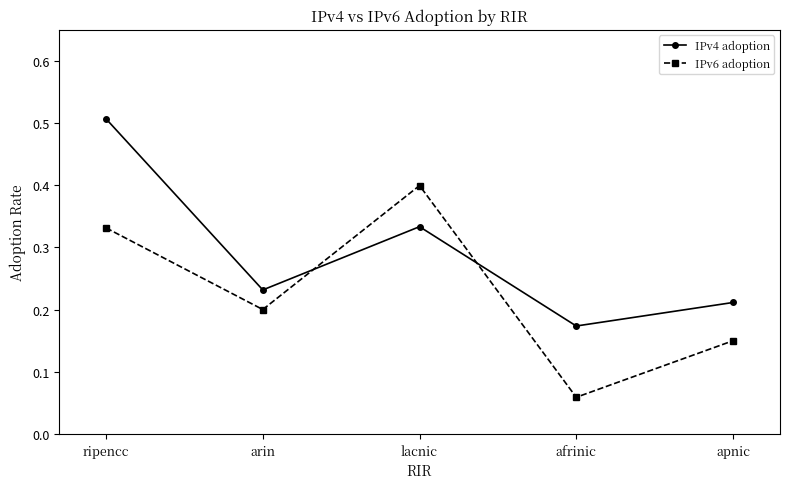

What are all the series names shown in the legend?

IPv4 adoption, IPv6 adoption